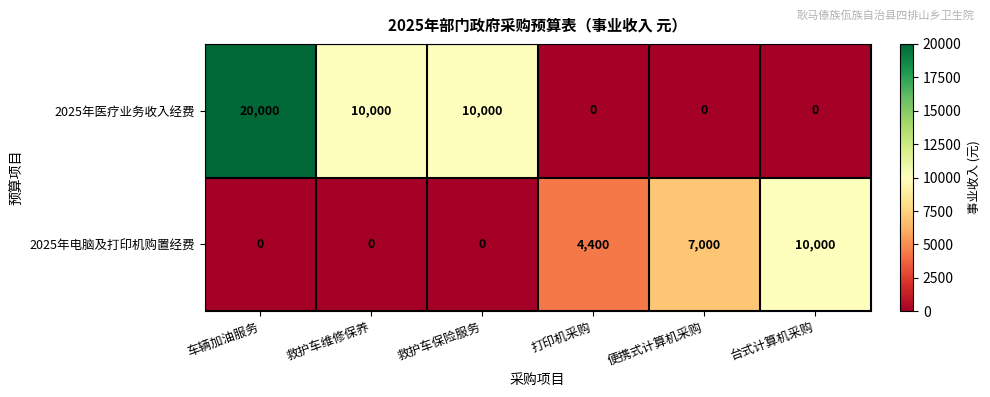

The value of 2025年电脑及打印机购置经费 at 打印机采购 is 2201. True or false?

False